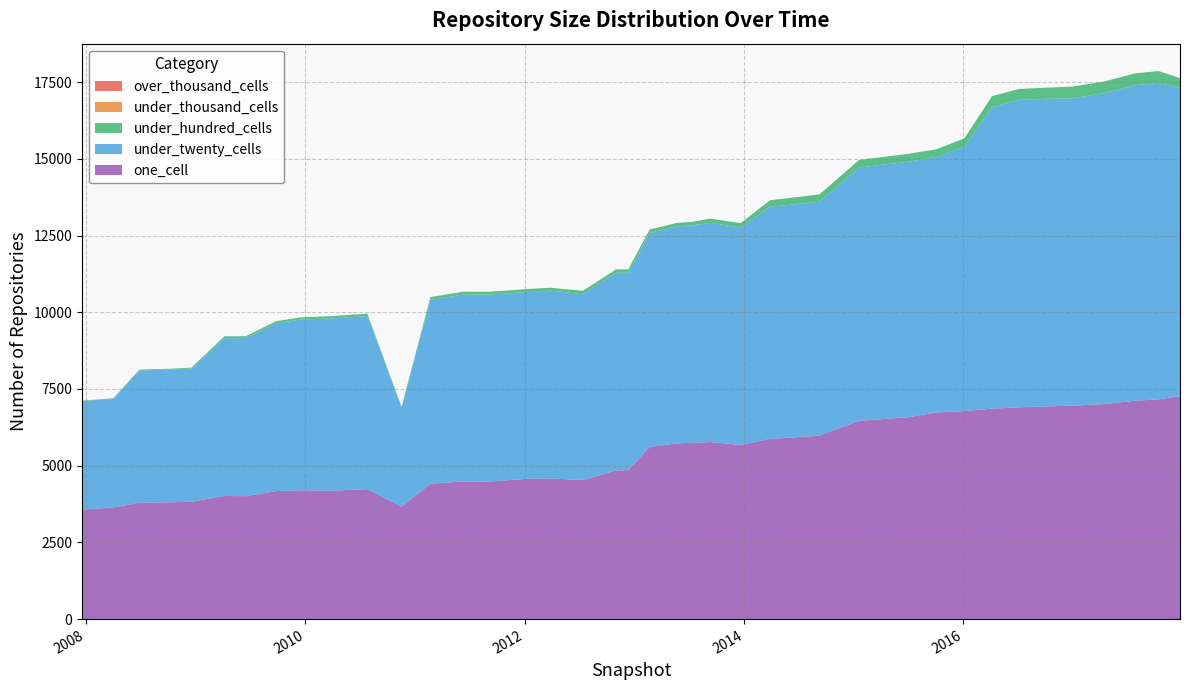

Reading left to right, transcribe all the data shown in this chart.

one_cell: 3569	3635	3793	3808	3824	4012	4007	4172	4200	4186	4236	3662	4414	4486	4485	4578	4585	4532	4846	4851	5608	5727	5742	5771	5677	5871	5978	6466	6519	6581	6733	6779	6859	6904	6934	6956	7007	7116	7163	7266
under_twenty_cells: 3537	3547	4311	4325	4338	5142	5152	5463	5560	5615	5643	3236	5988	6091	6091	6086	6119	6057	6438	6437	6976	7072	7088	7141	7088	7567	7624	8251	8293	8327	8326	8615	9831	10015	10027	10017	10129	10284	10312	10046
under_hundred_cells: 15	15	28	27	33	62	62	74	74	75	76	22	92	93	93	97	95	110	112	112	112	113	113	140	140	213	238	250	250	259	249	272	354	358	361	380	380	383	386	321
under_thousand_cells: 0	0	0	0	0	0	0	0	0	0	0	0	0	0	0	0	0	0	0	0	0	0	0	0	0	0	0	0	0	0	0	0	0	0	0	0	0	0	0	0
over_thousand_cells: 0	0	0	0	0	0	0	0	0	0	0	0	0	0	0	0	0	0	0	0	0	0	0	0	0	0	0	0	0	0	0	0	0	0	0	0	0	0	0	0